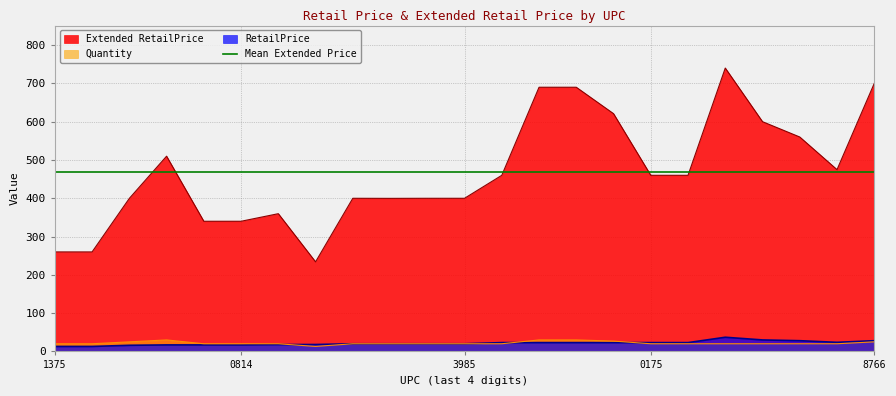

Which series changed the most between 490960565501 and 490130218886?

Extended RetailPrice